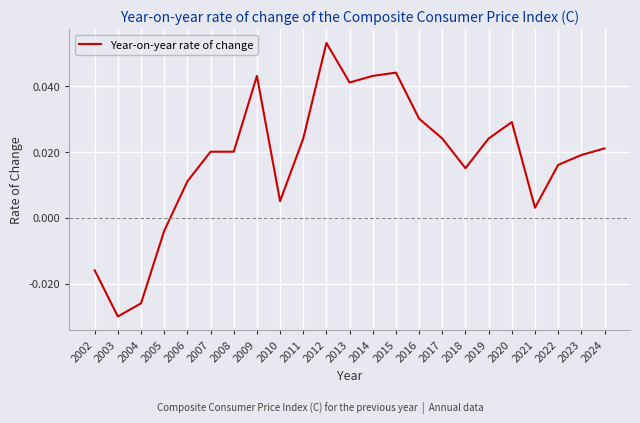

At which category does the chart reach its peak across all series?

2012